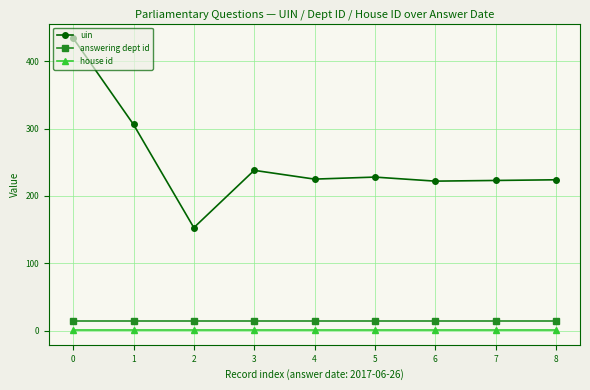

How many lines are shown in the chart?

3